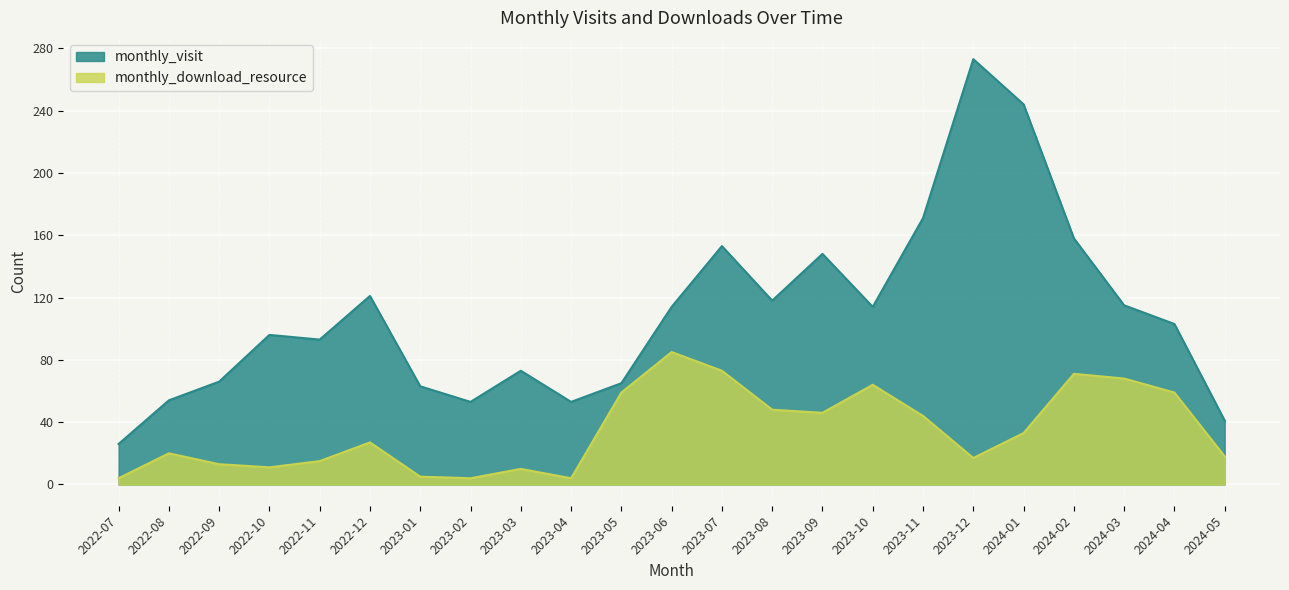

How many data points in monthly_download_resource are less than 27?

11